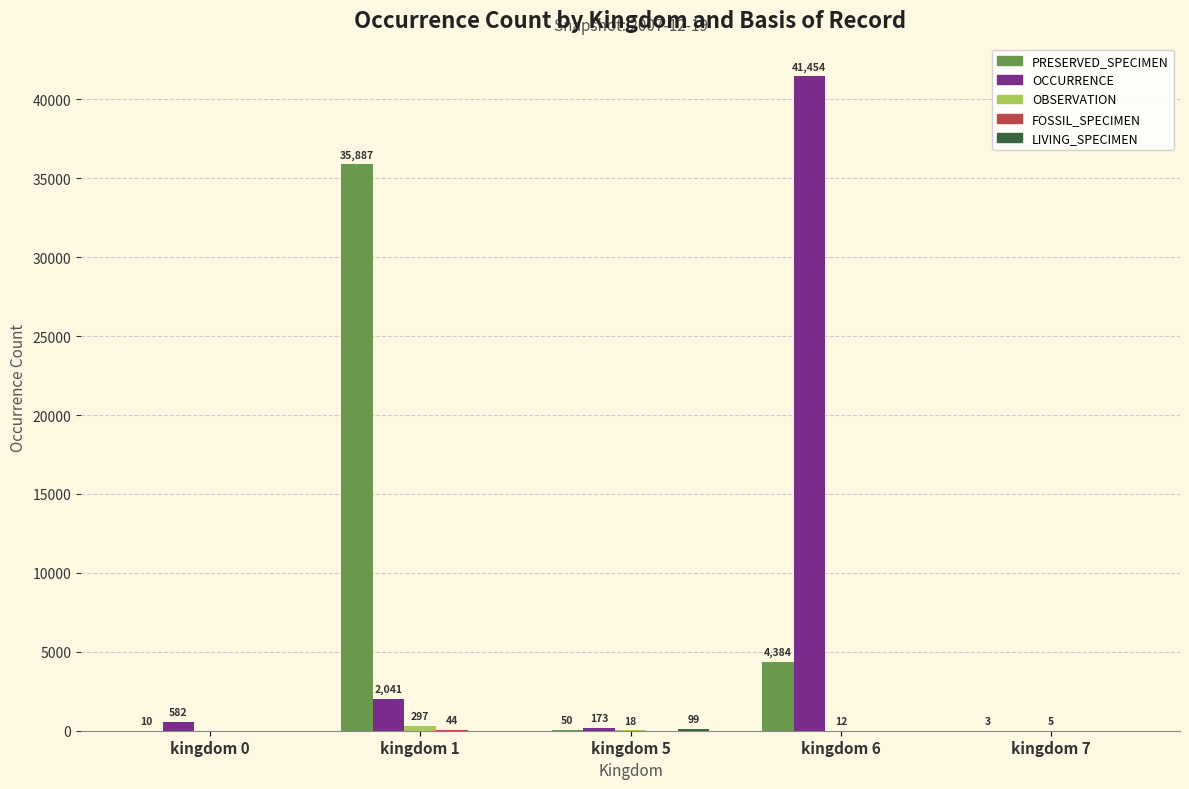

Which series has the largest total across all categories?

OCCURRENCE